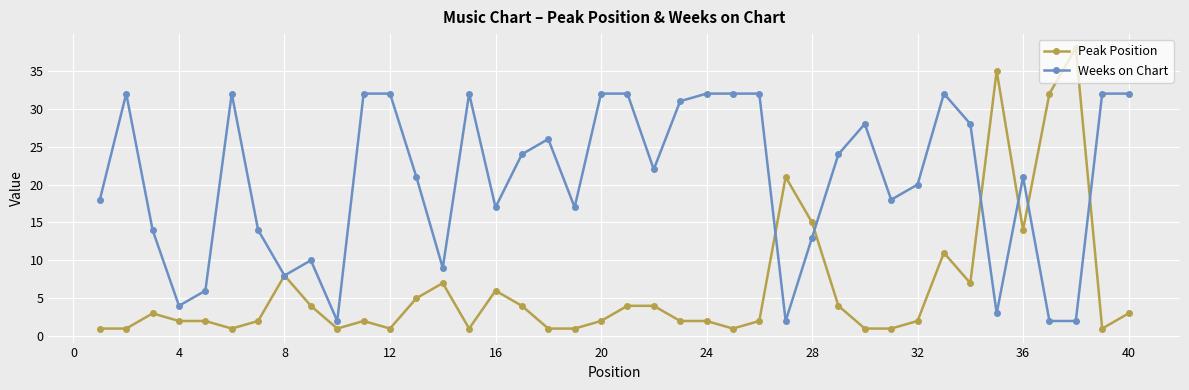

Rank the series by their maximum value, from lowest to highest.

Weeks on Chart, Peak Position